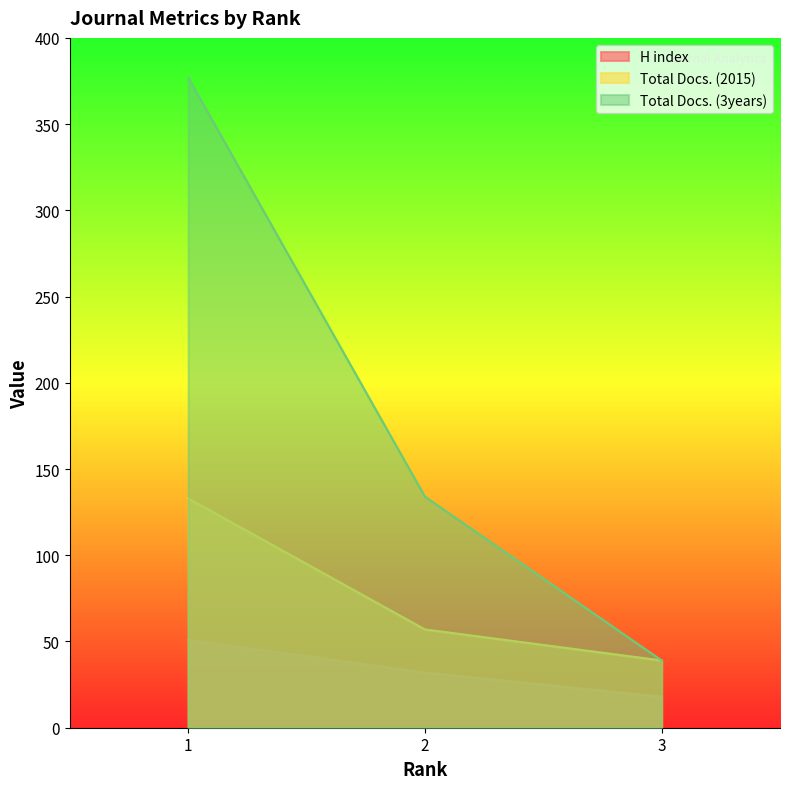

Count the number of categories in the chart.

3